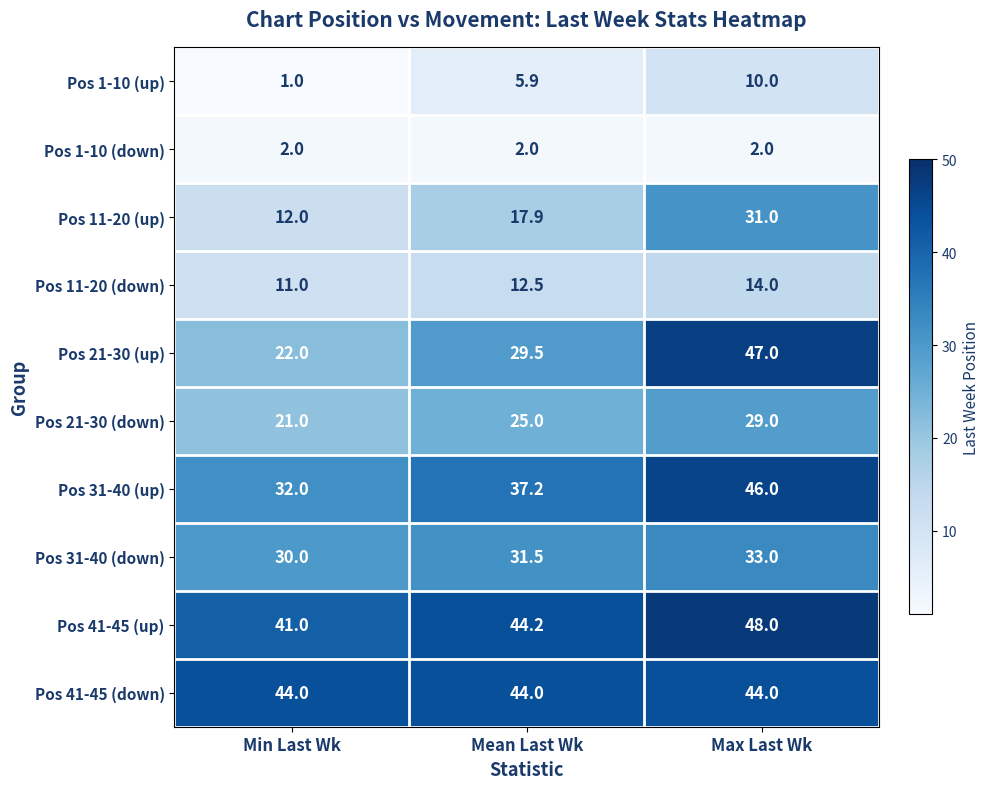

Rank the series at Max Last Wk from highest to lowest value.

Pos 41-45 (up), Pos 21-30 (up), Pos 31-40 (up), Pos 41-45 (down), Pos 31-40 (down), Pos 11-20 (up), Pos 21-30 (down), Pos 11-20 (down), Pos 1-10 (up), Pos 1-10 (down)